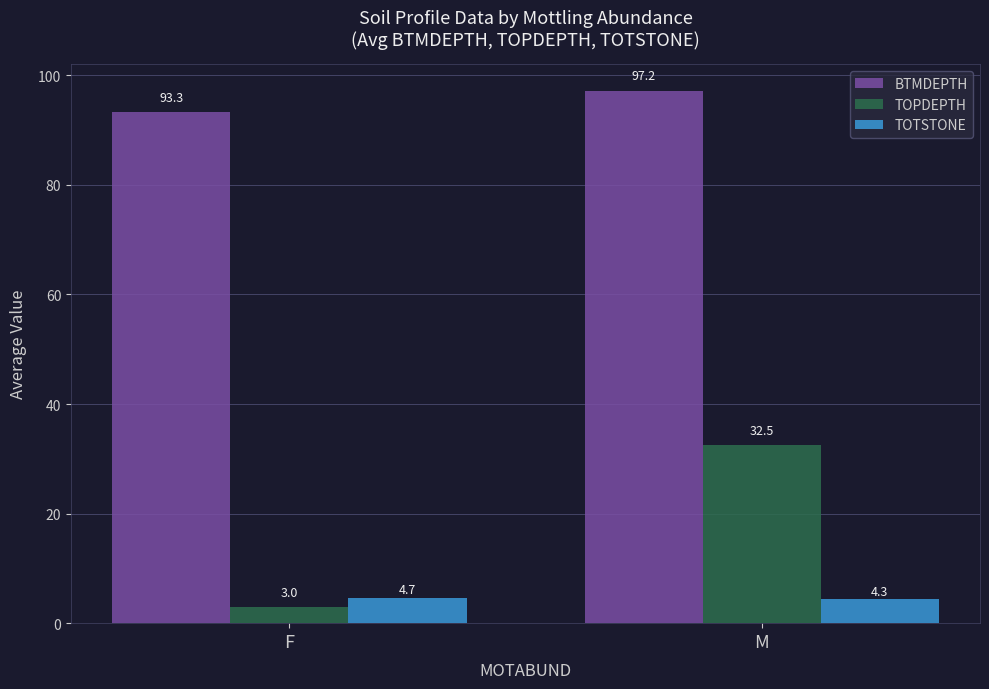

Count the TOTSTONE values in the range 4 to 5.

2